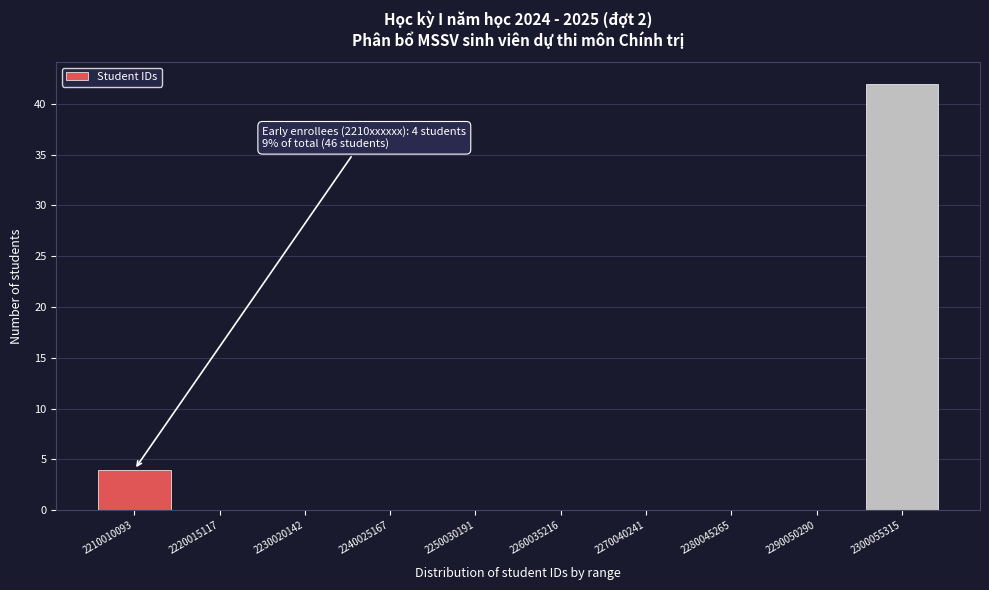

Reading left to right, what are all the values shown in this chart?

2210010093=4	2220015117=0	2230020142=0	2240025167=0	2250030191=0	2260035216=0	2270040241=0	2280045265=0	2290050290=0	2300055315=42